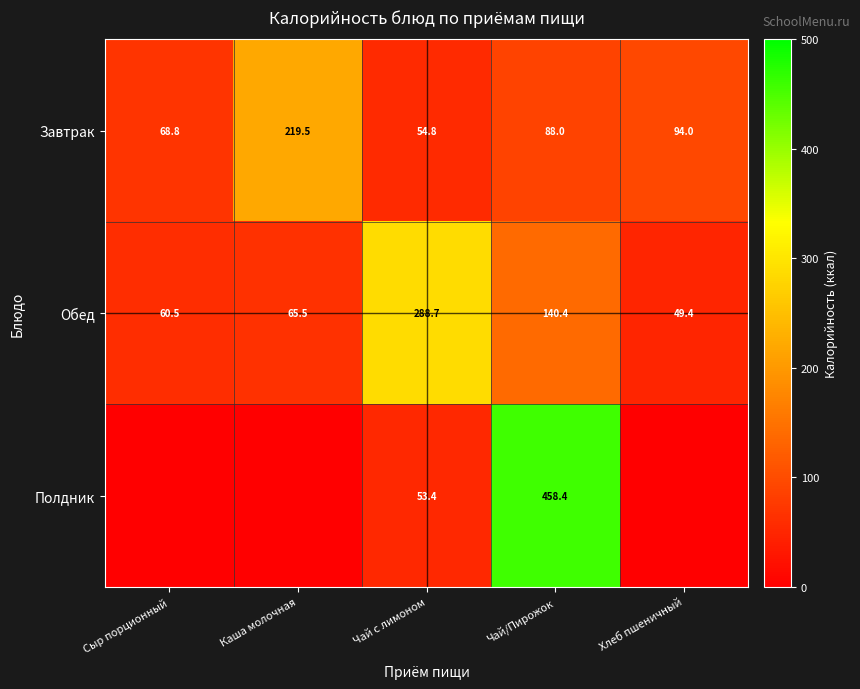

List the labels in order of Завтрак value, largest first.

Каша молочная, Хлеб пшеничный, Чай/Пирожок, Сыр порционный, Чай с лимоном